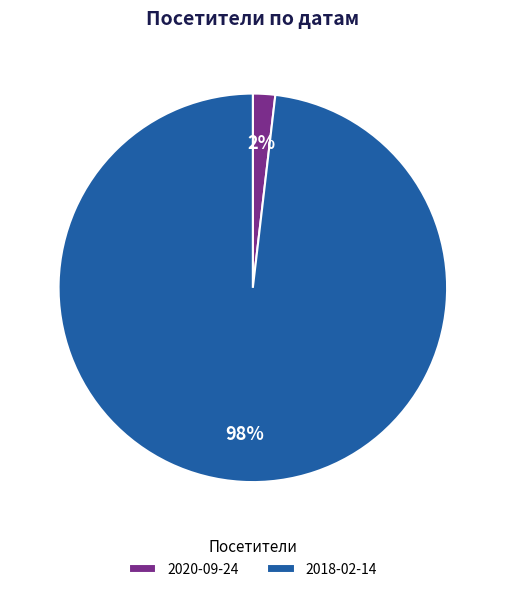

What is the majority slice?

2018-02-14